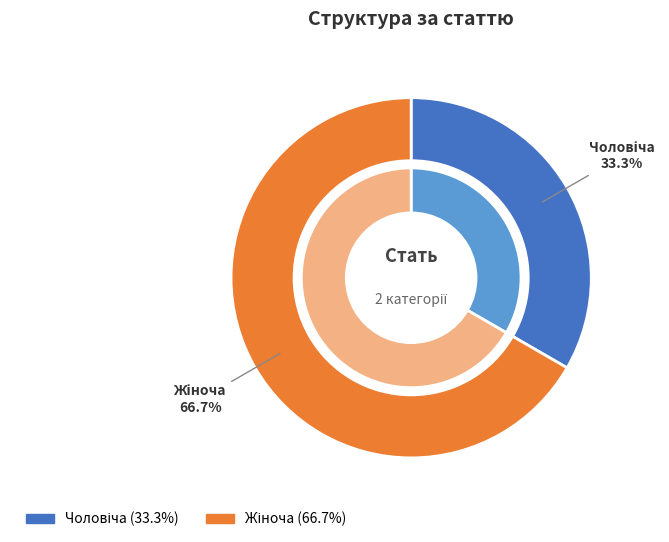

What is the ratio of the value at Жіноча to the value at Чоловіча?

2.0